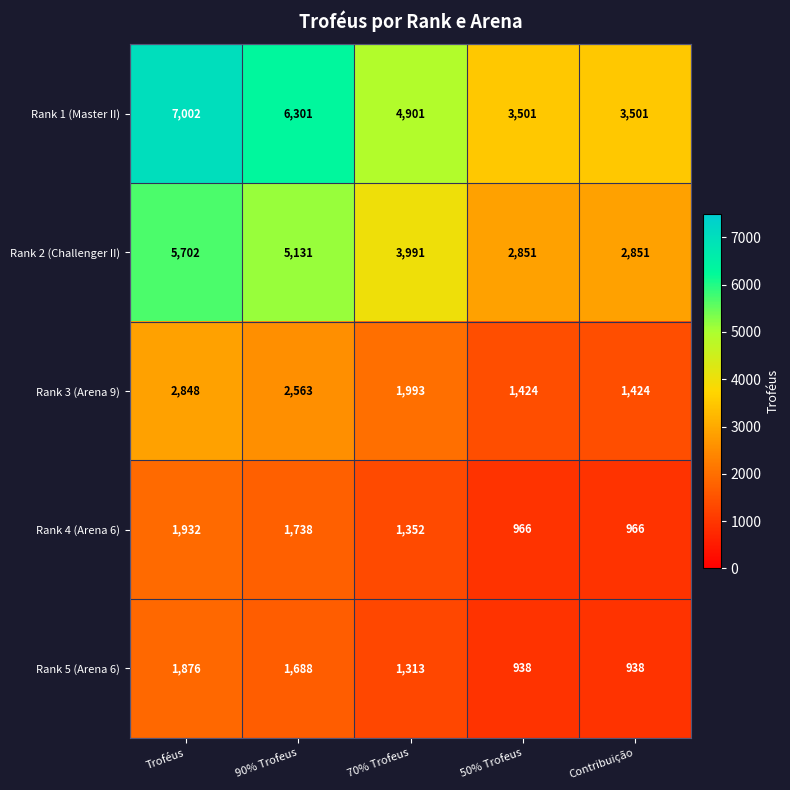

At which category is the sum across all series the highest?

Troféus